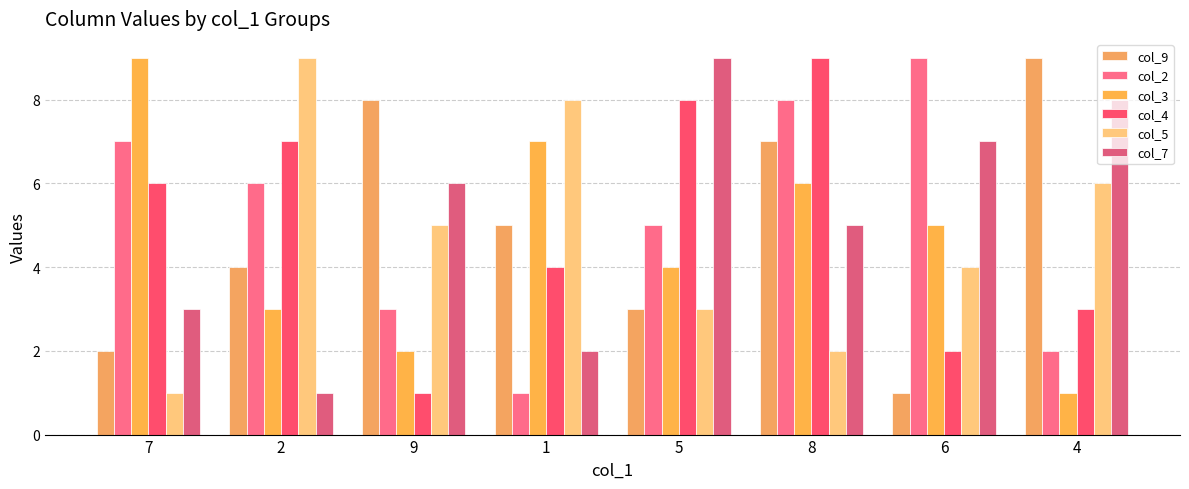

What is the approximate value of col_9 at 2?

4